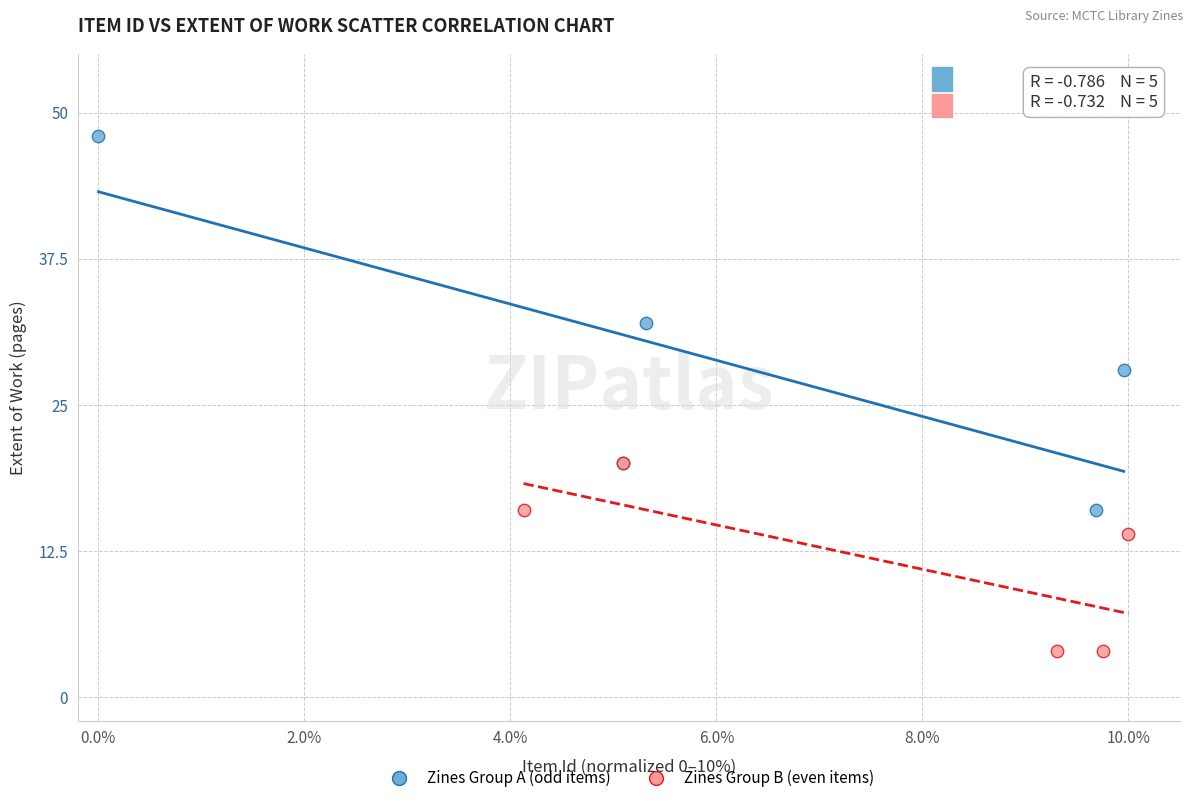

Which series reaches the maximum Y coordinate?

Zines Group A (odd items)